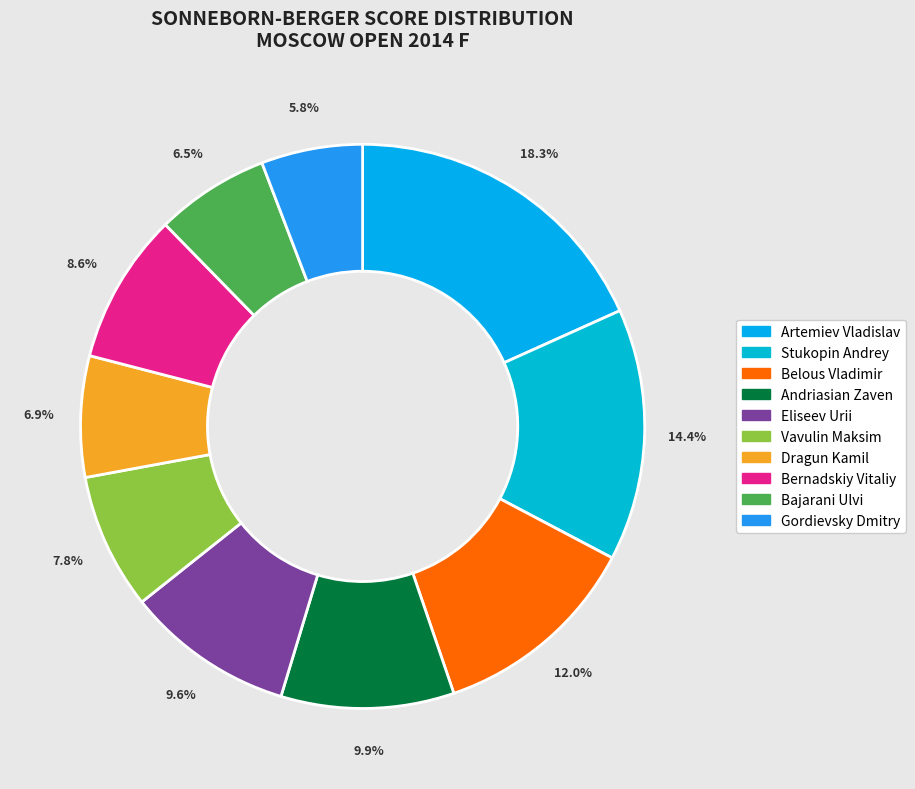

What is the largest slice in the pie chart?

Artemiev Vladislav